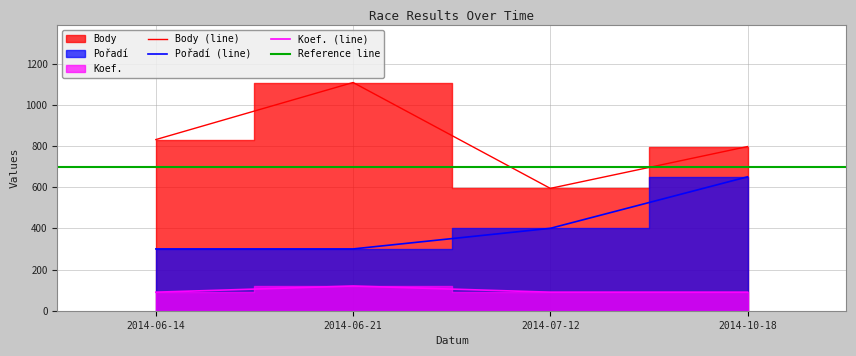

The value of Pořadí at 2014-06-14 is 149. True or false?

False